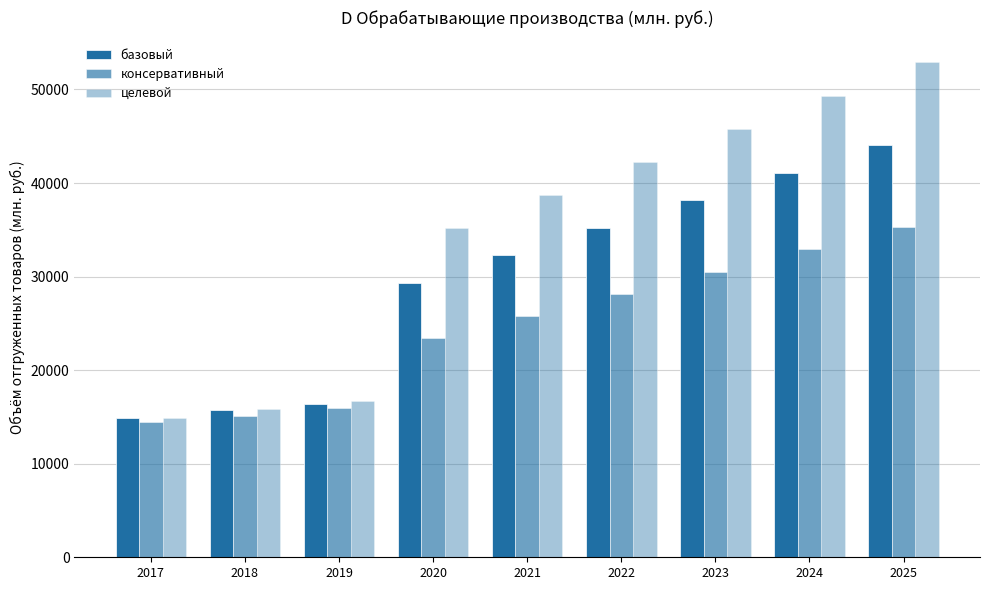

How many values in the базовый series are below 32253?

4